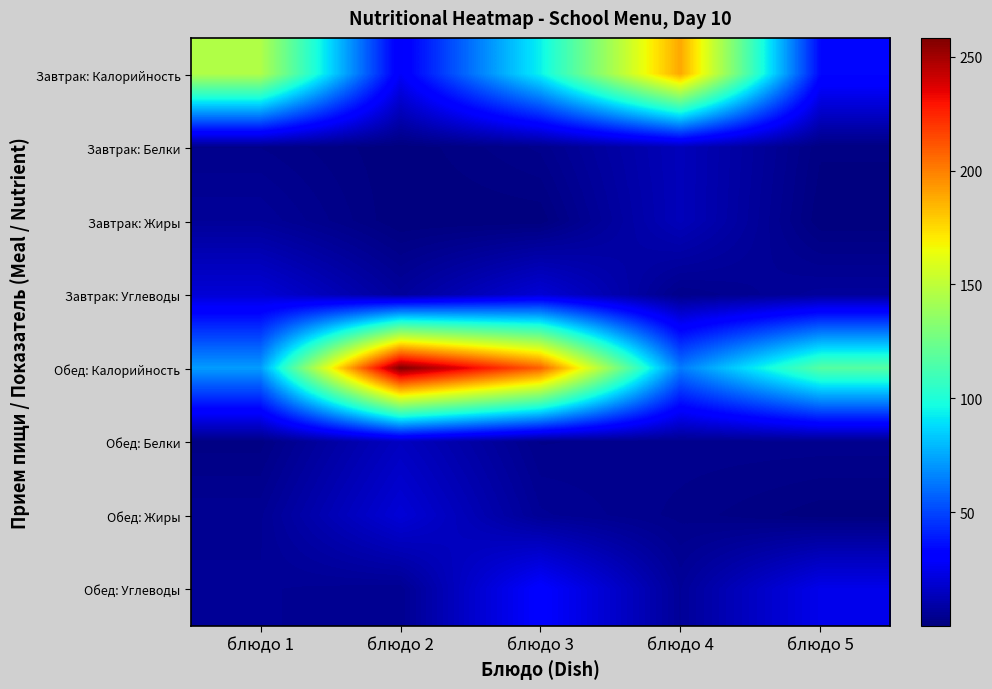

What is the total value across all series at блюдо 5?

188.4